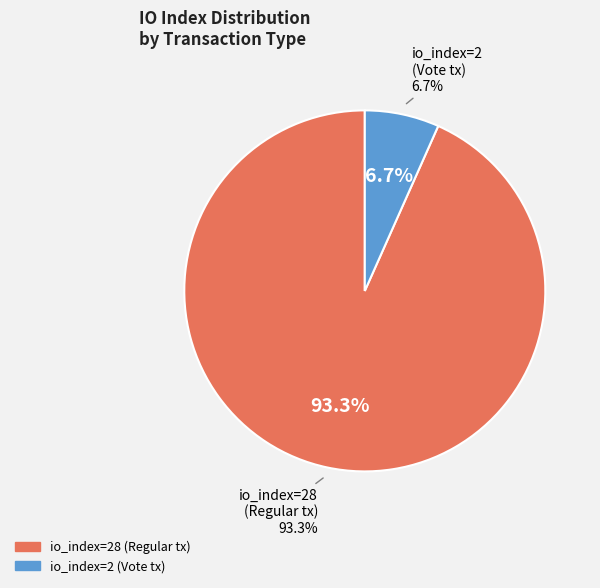

To the nearest percent, what portion does tx_index_2 represent?

7%